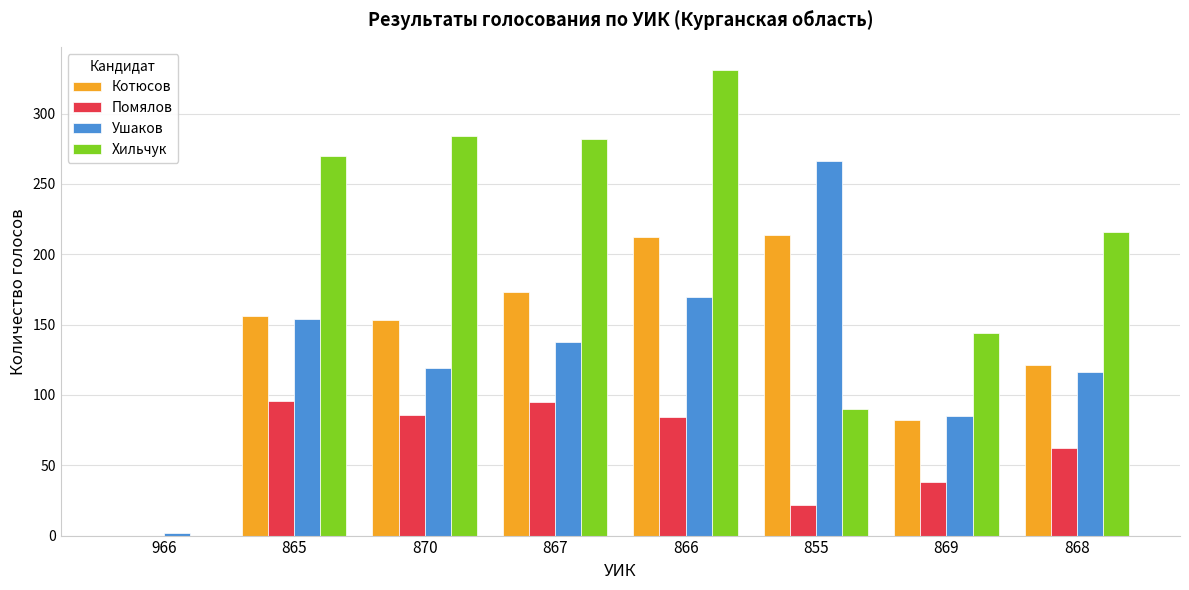

What is the sum of the Хильчук values at 855 and 868?

306